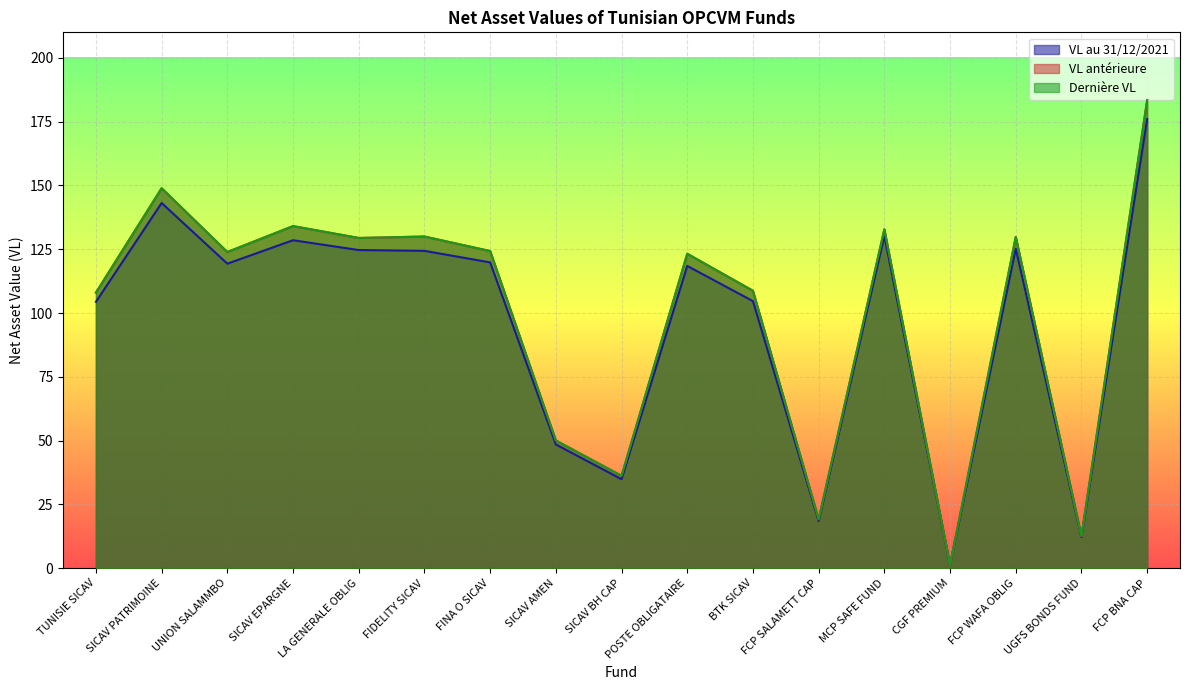

What is the difference between the maximum and minimum values in the VL au 31/12/2021 series?

174.8